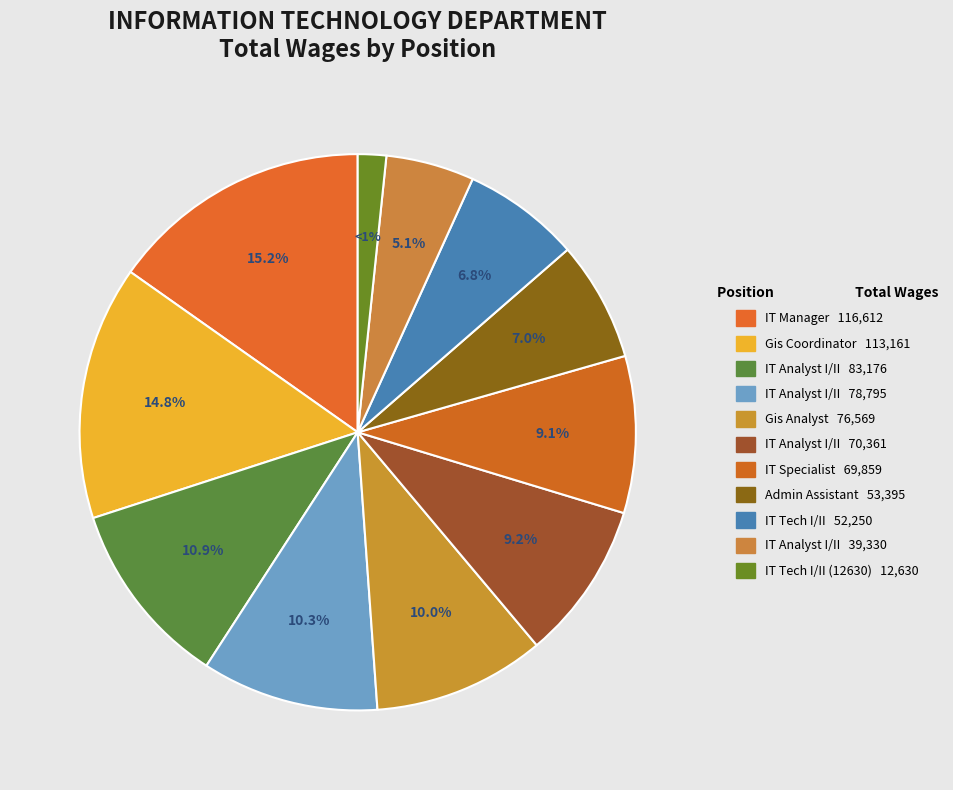

Is the sum of IT Tech I/II (12630) and IT Manager greater than half?

No